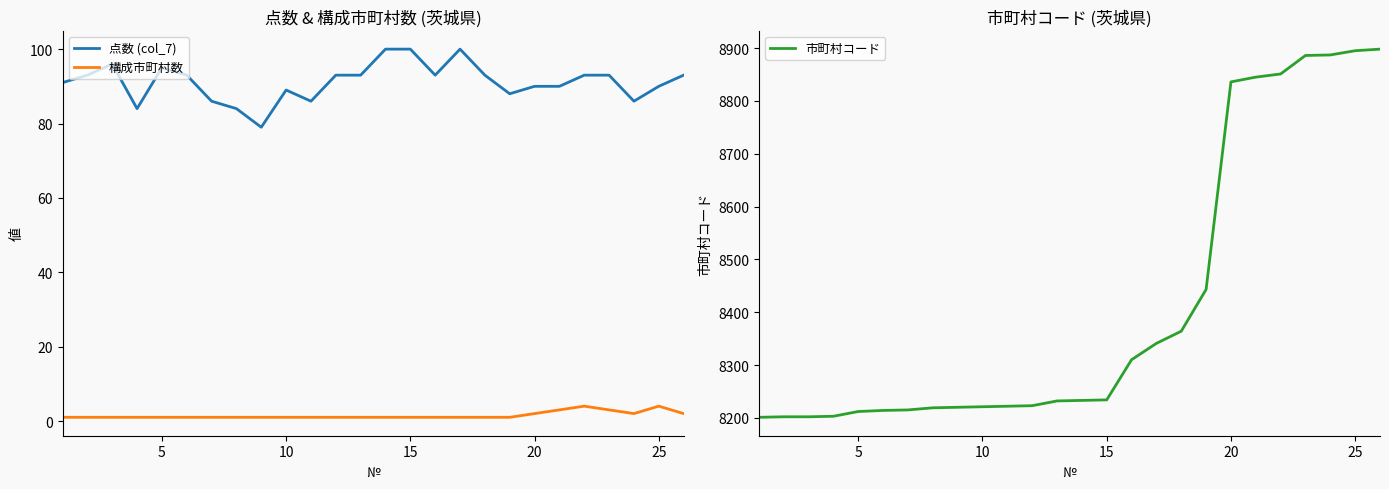

Read the 市町村コード value at 15.

8234